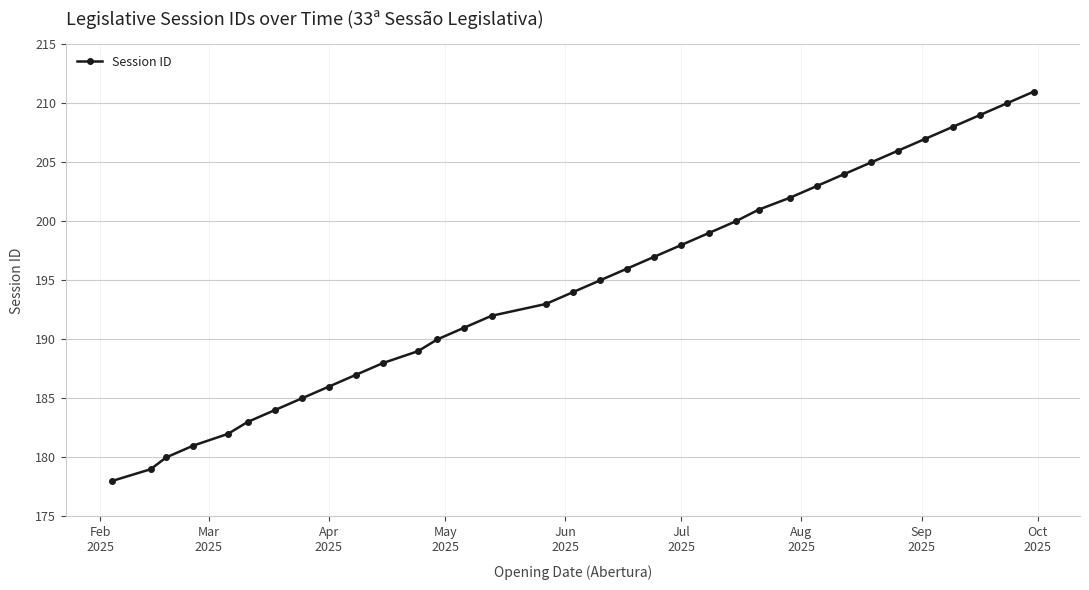

What is the smallest value displayed?

178